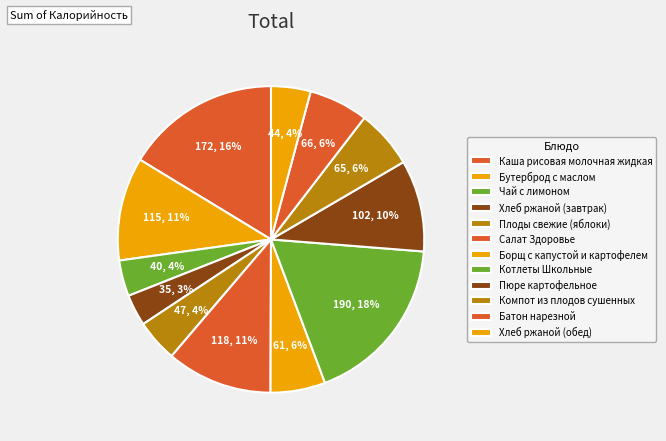

Rank the categories by value from highest to lowest.

Котлеты Школьные, Каша рисовая молочная жидкая, Салат Здоровье, Бутерброд с маслом, Пюре картофельное, Батон нарезной, Компот из плодов сушенных, Борщ с капустой и картофелем, Плоды свежие (яблоки), Хлеб ржаной (обед), Чай с лимоном, Хлеб ржаной (завтрак)